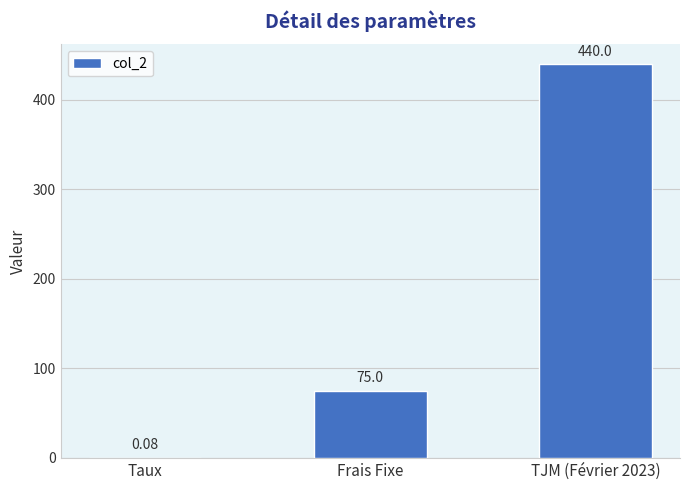

Between Frais Fixe and TJM (Février 2023), which is larger?

TJM (Février 2023)